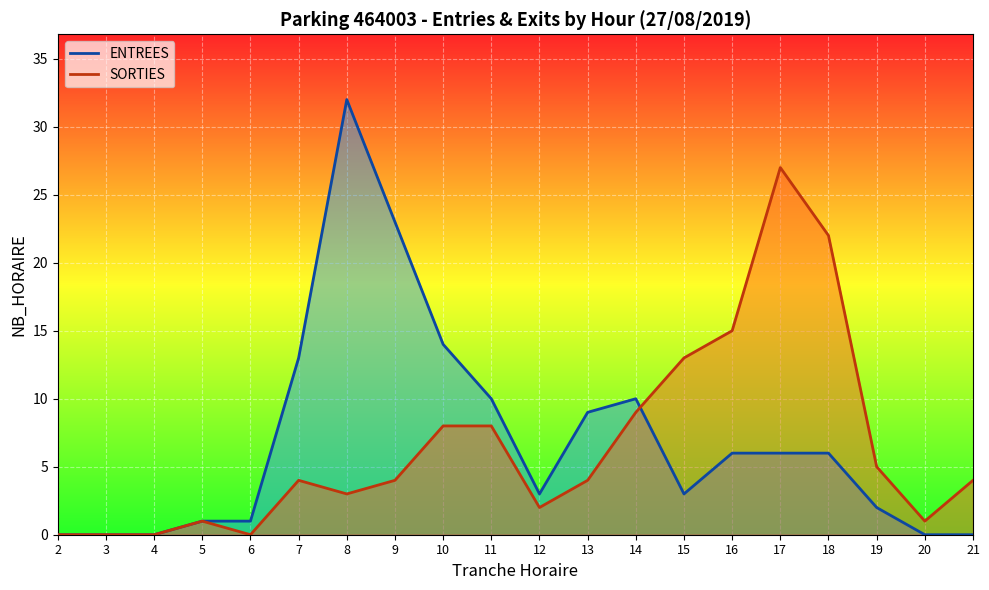

What value does the ENTREES series have at 17, to the nearest 10?

10